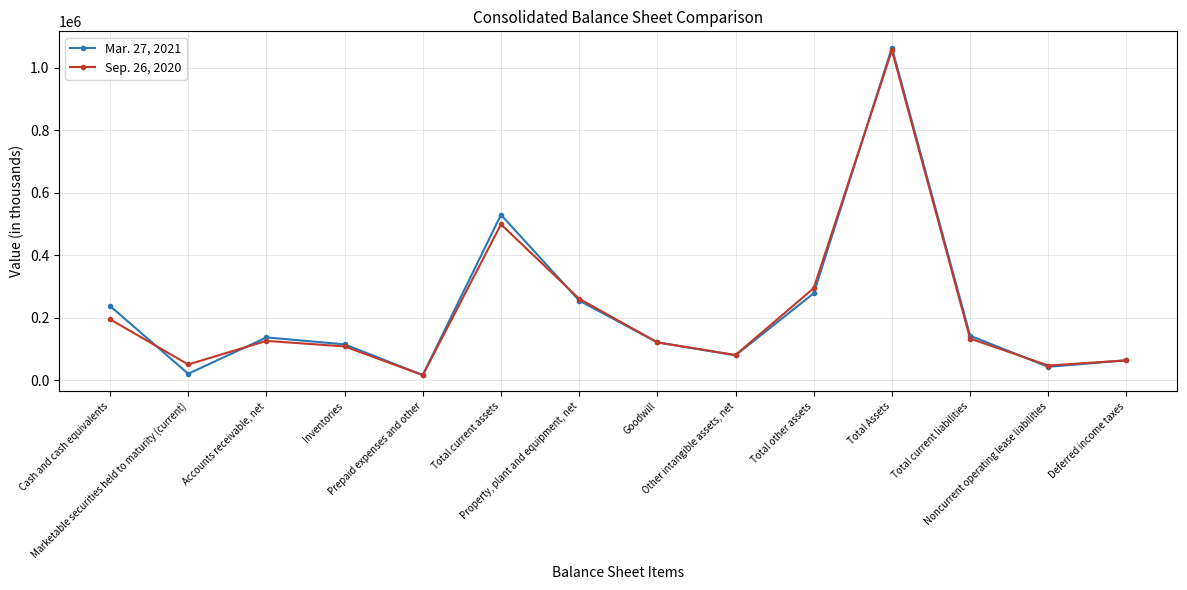

What is the smallest value displayed?

17087